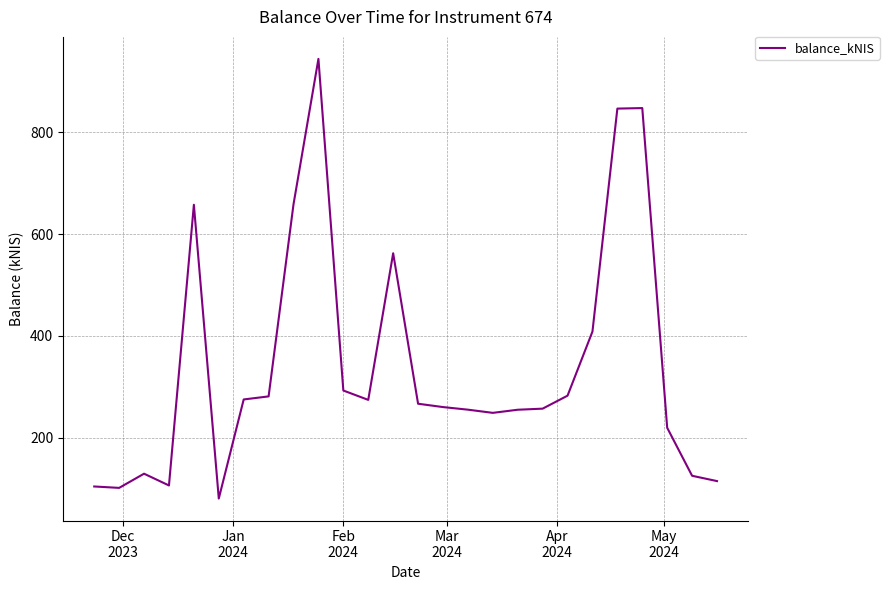

What is the difference between the maximum and minimum values?

864.6